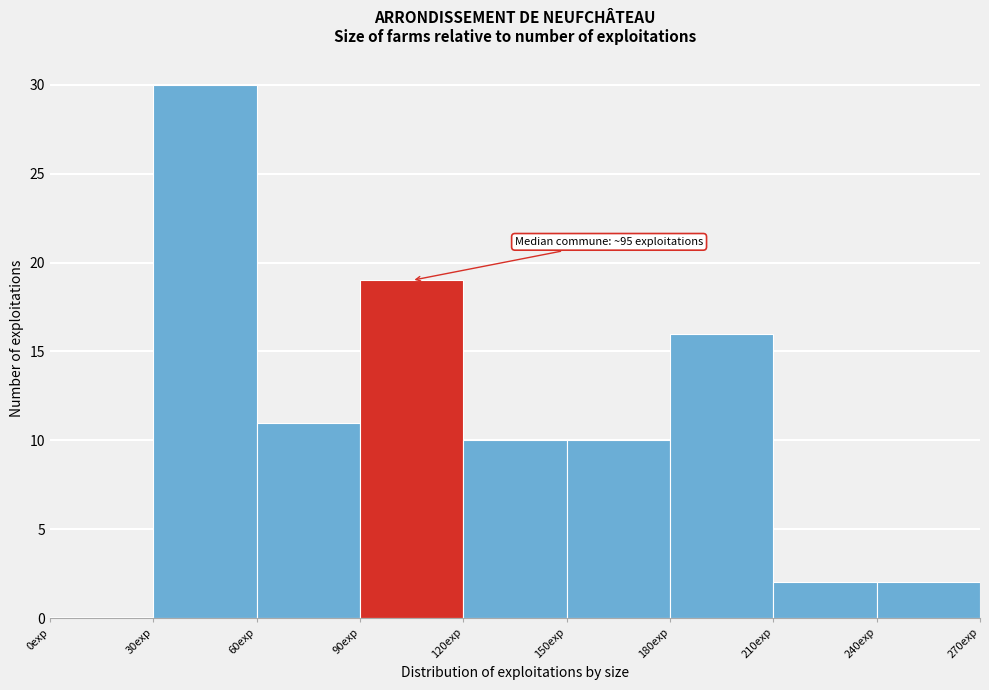

Over which range of the x-axis is the bar tallest?

30 to 60